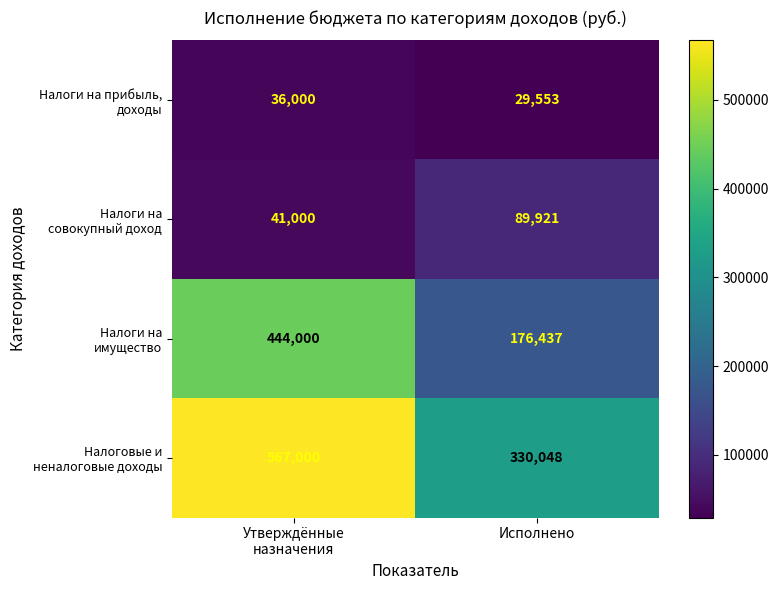

What is the spread (max minus min) of values at Исполнено?

300495